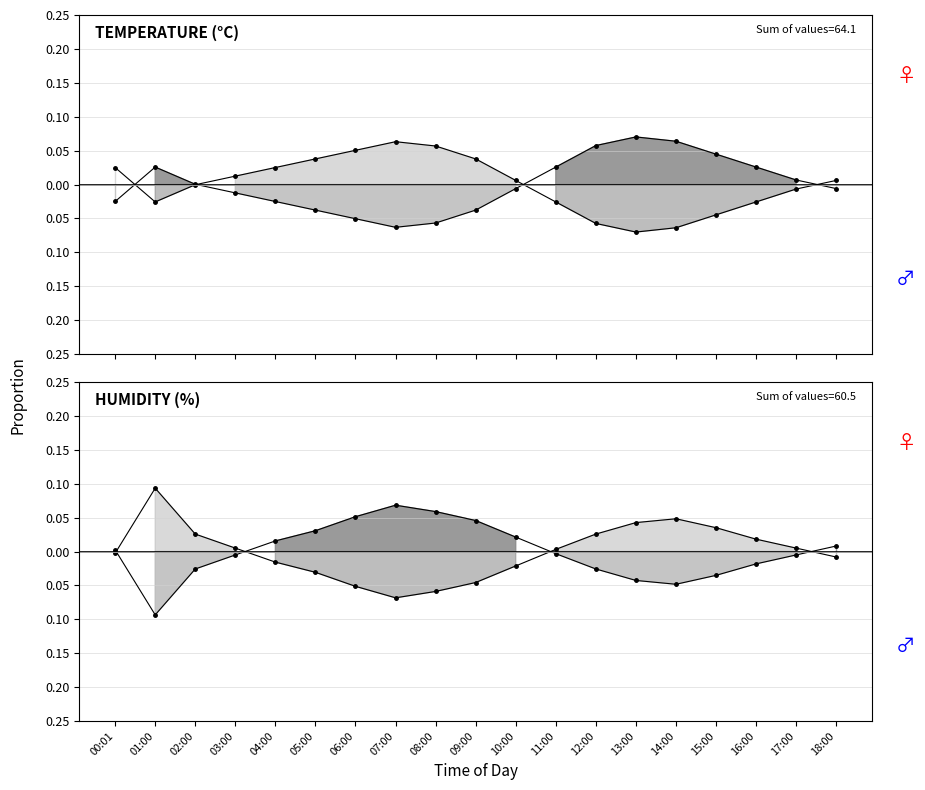

How many interior local valleys does the humidity series have?

2